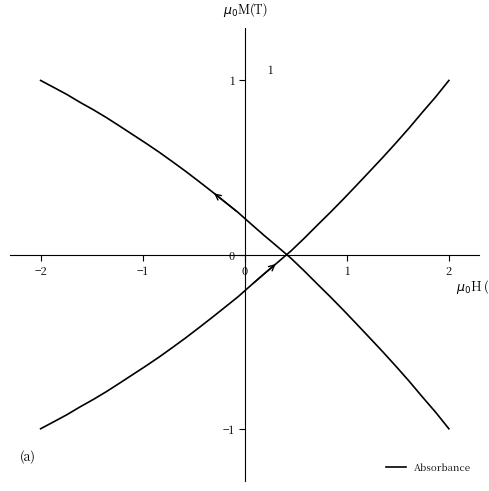

Reading right to left, what are all the values shown in this chart?

1.0	0.9	0.8	0.7	0.6	0.6	0.5	0.4	0.3	0.2	0.2	0.1	0.0	-0.0	-0.1	-0.2	-0.2	-0.3	-0.4	-0.4	-0.5	-0.5	-0.6	-0.6	-0.7	-0.7	-0.8	-0.8	-0.9	-0.9	-1.0	-1.0